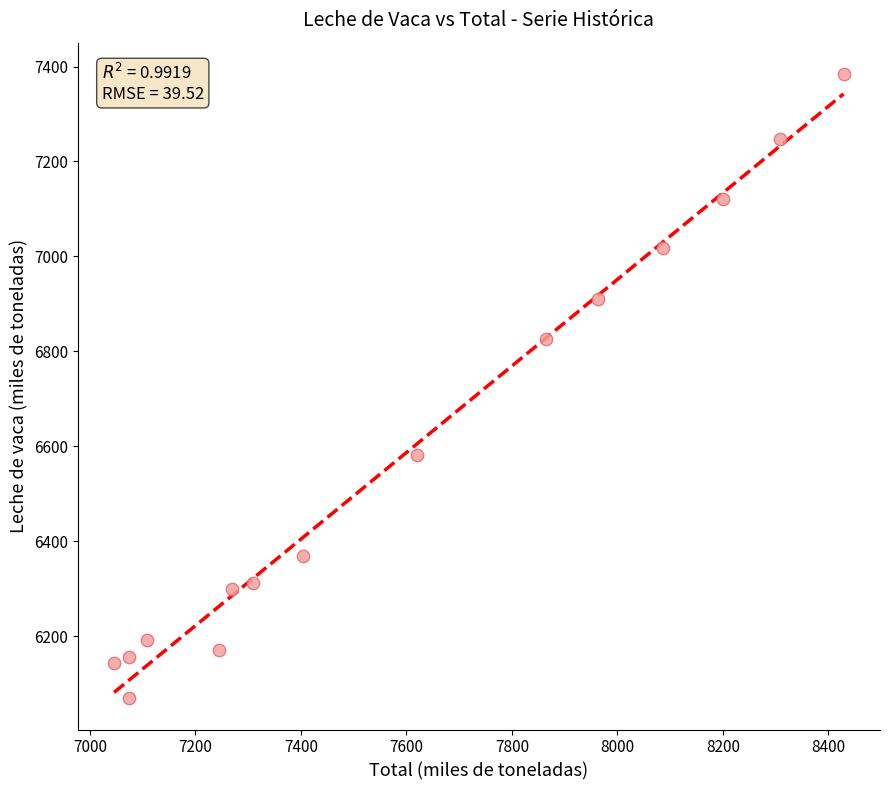

What is the range of X values (max minus min)?

1382.5